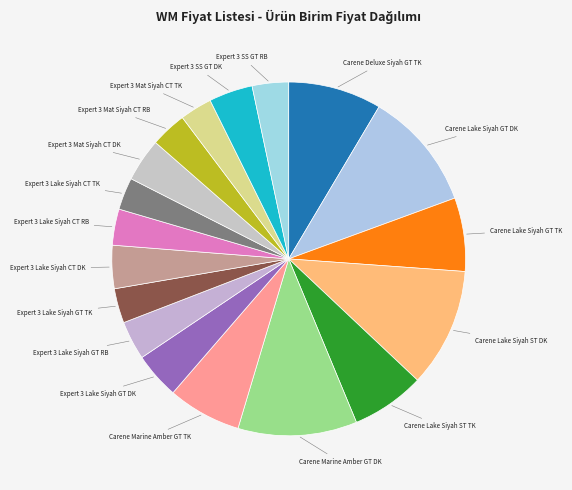

How many segments does this pie chart have?

18